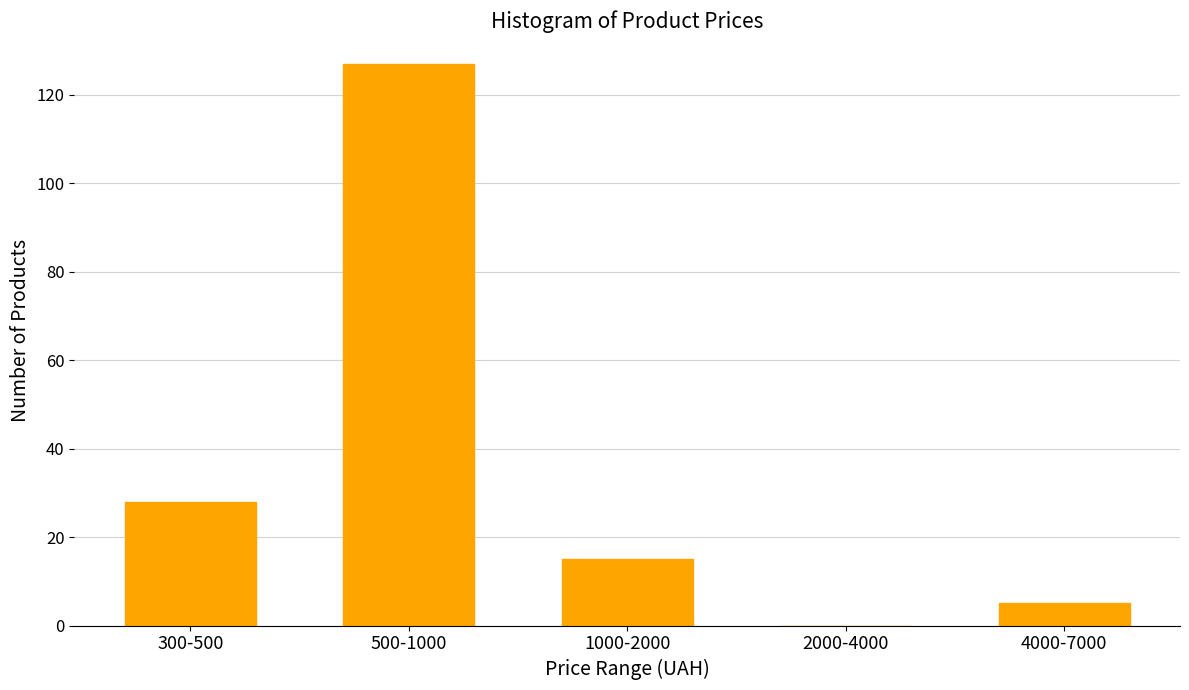

Reading left to right, extract all data points from this chart.

300-500=28	500-1000=127	1000-2000=15	2000-4000=0	4000-7000=5